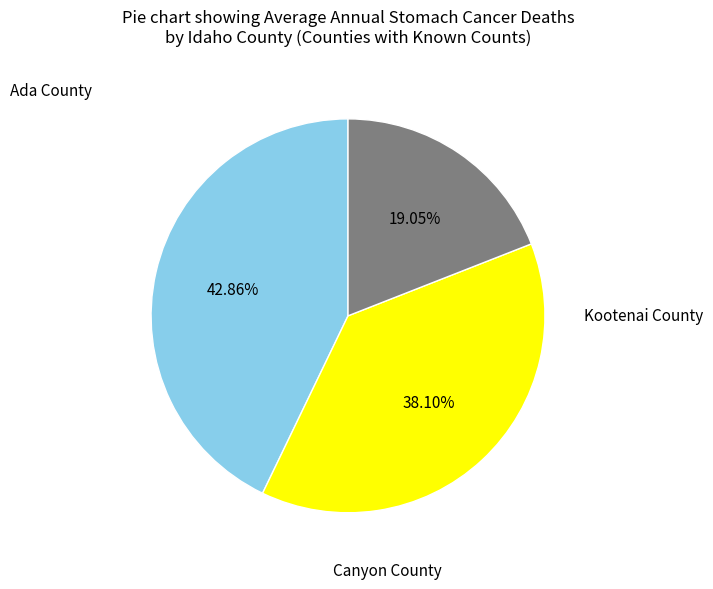

Is there a majority slice in this chart?

No